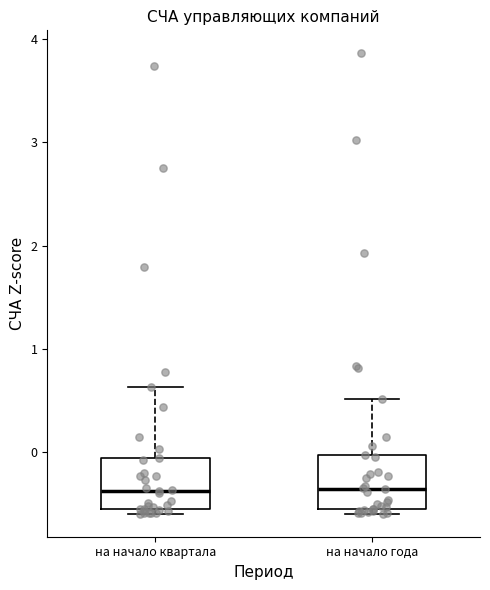

Reading left to right, transcribe this box plot: for each box, give where its median line is, the range the box spans, and where its two whiskers end, as read against the y-axis. The values are not printed on the chart, so give them approximately, as read against the axis.

на начало квартала: median -0.4, box -0.6 to -0.1, whiskers -0.6 (just below the box's lower edge) to 0.6
на начало года: median -0.4, box -0.5 to 0.0, whiskers -0.6 to 0.5